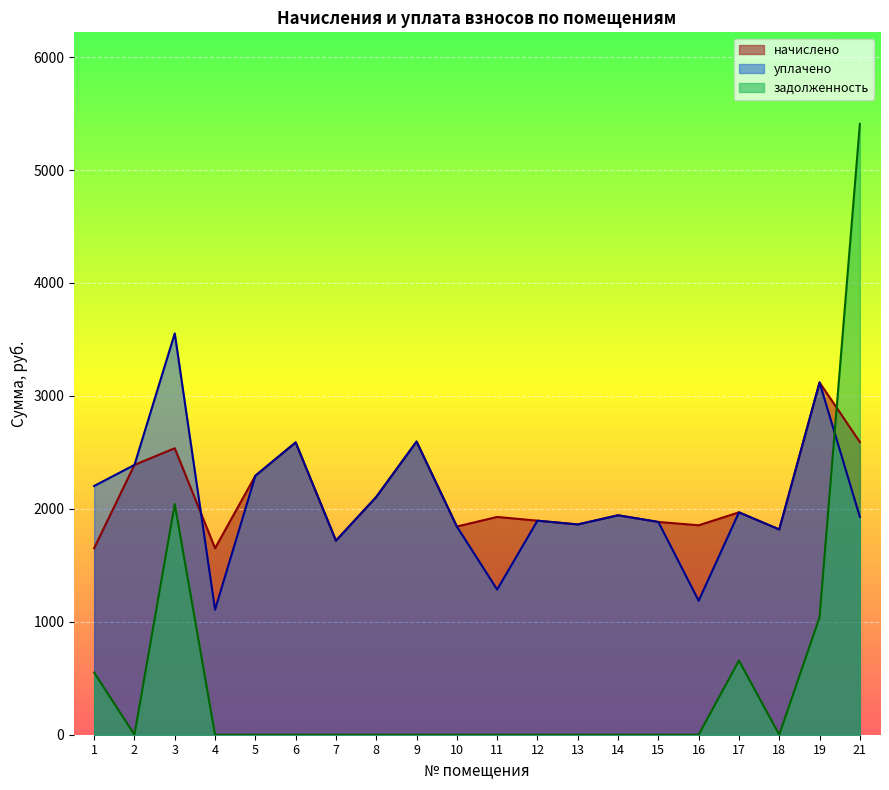

Which series has the largest total across all categories?

начислено